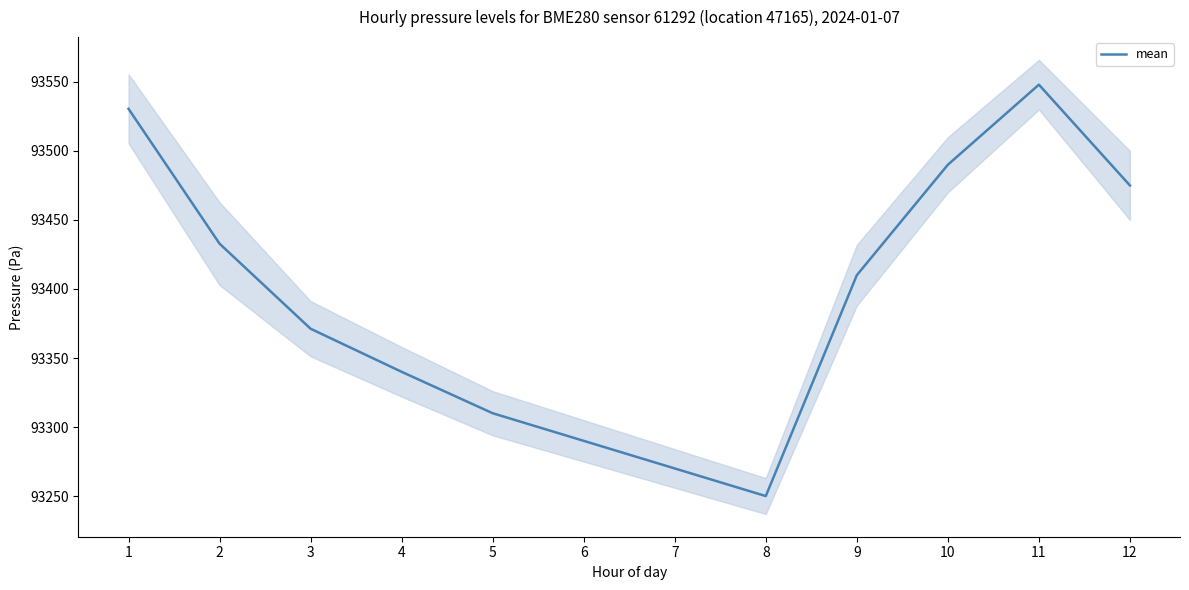

What is the average value?

93393.1